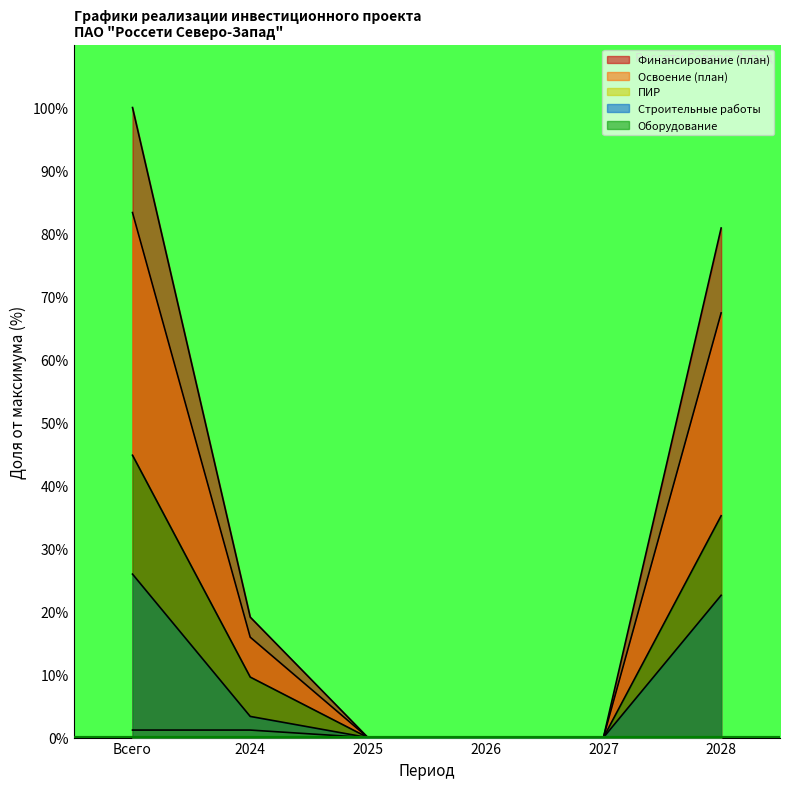

Does the chart display data point markers on the line(s)?

No